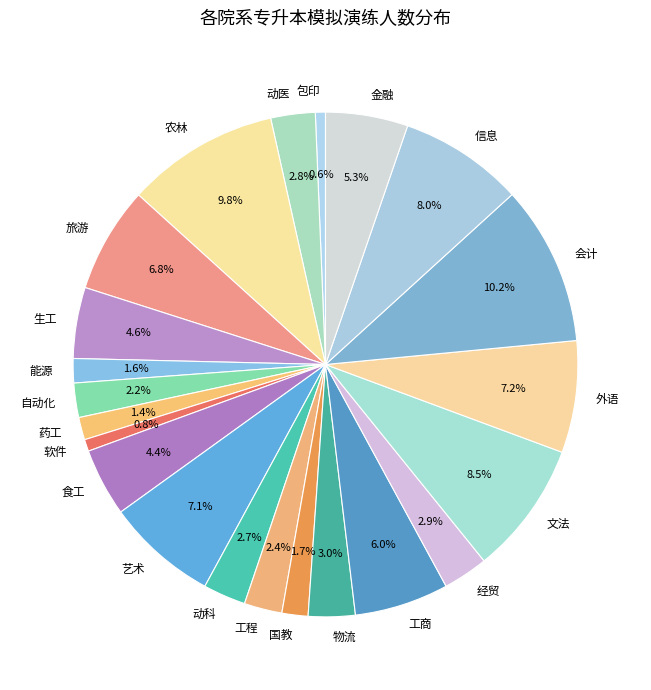

Does 包印 represent more than half of the total?

No